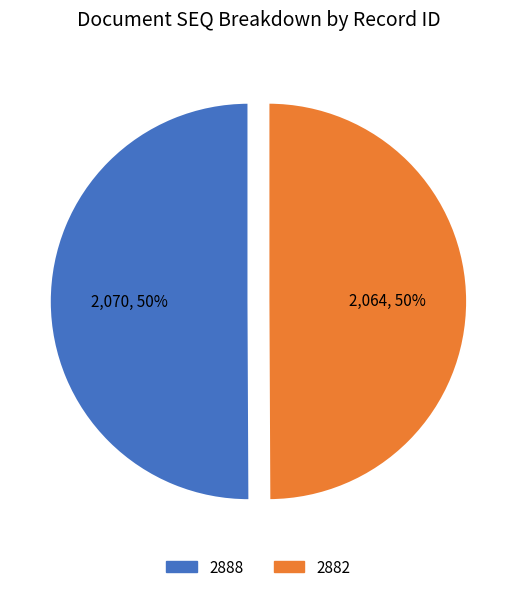

Is the sum of 2882 and 2888 greater than half?

Yes